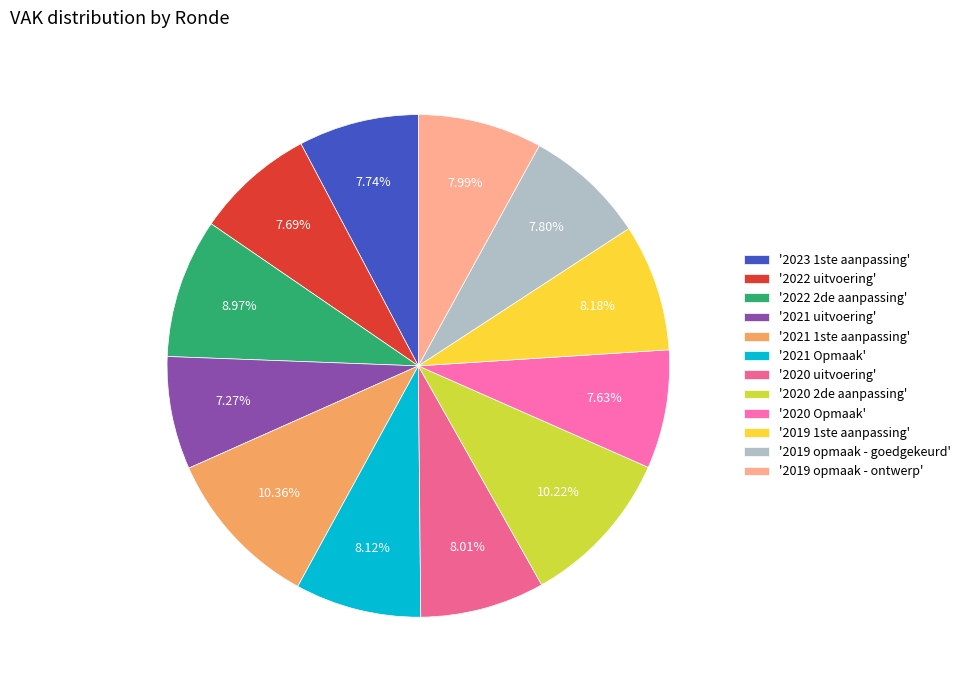

To the nearest percent, what is the average slice percentage?

8%